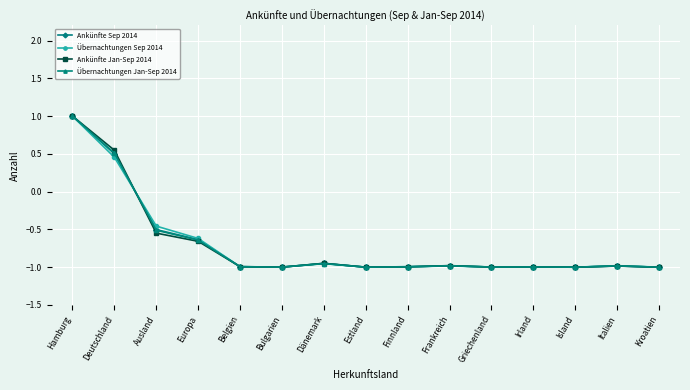

Count the Übernachtungen Jan-Sep 2014 values in the range 0 to 1.

2